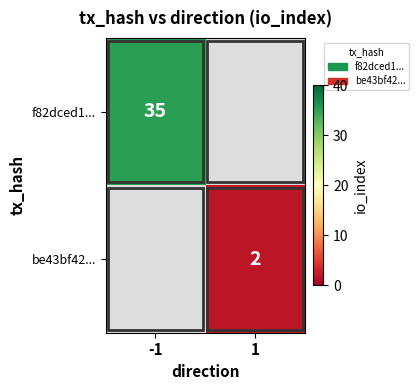

At which category is the sum across all series the highest?

-1